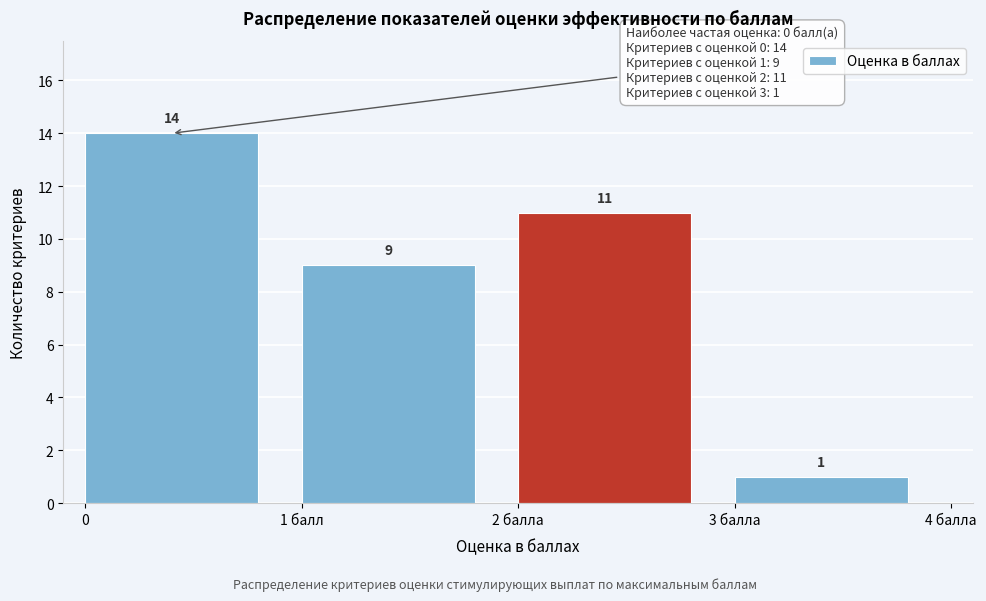

Reading right to left, transcribe all the data shown in this chart.

3 балла=1	2 балла=11	1 балл=9	0=14